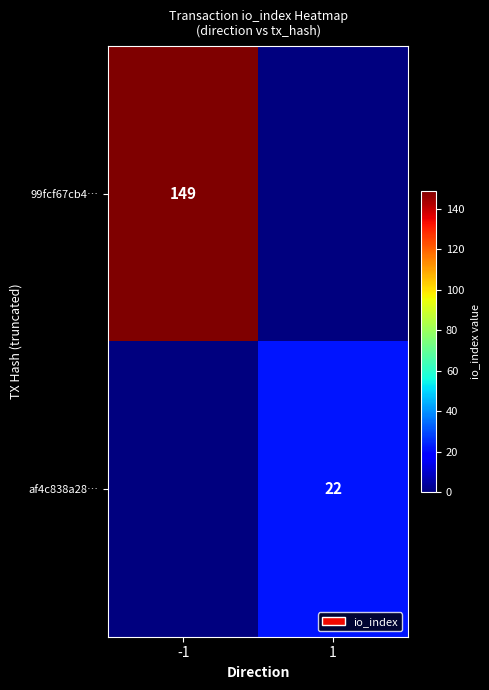

Is it true that 99fcf67cb4… equals 149 at -1?

True